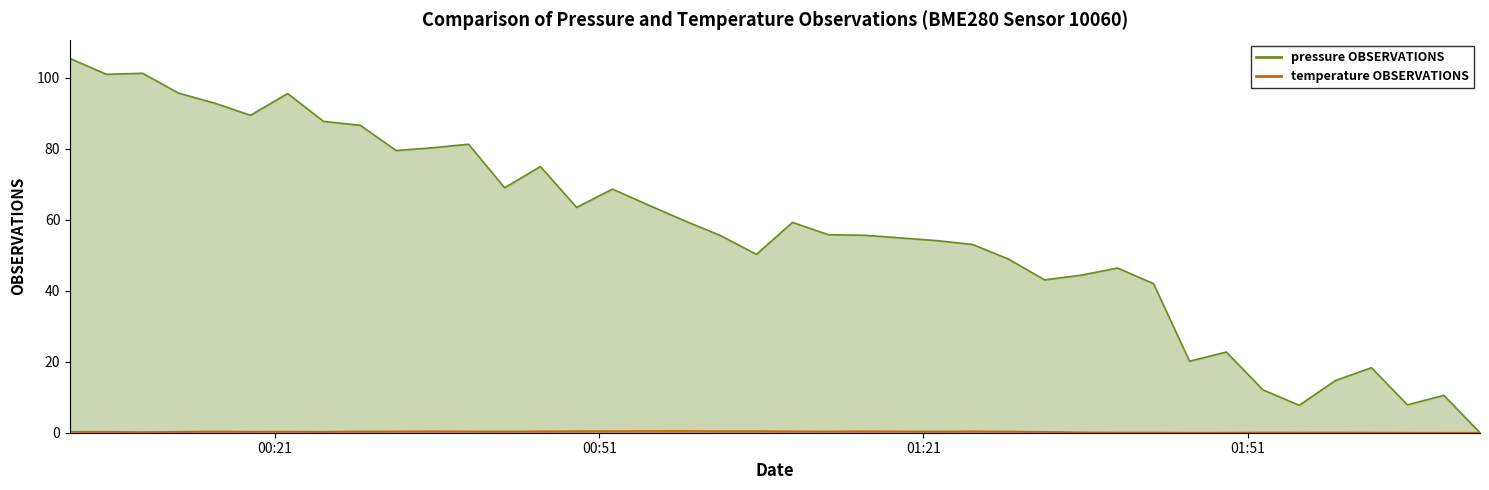

Which series has the largest total across all categories?

pressure (line)